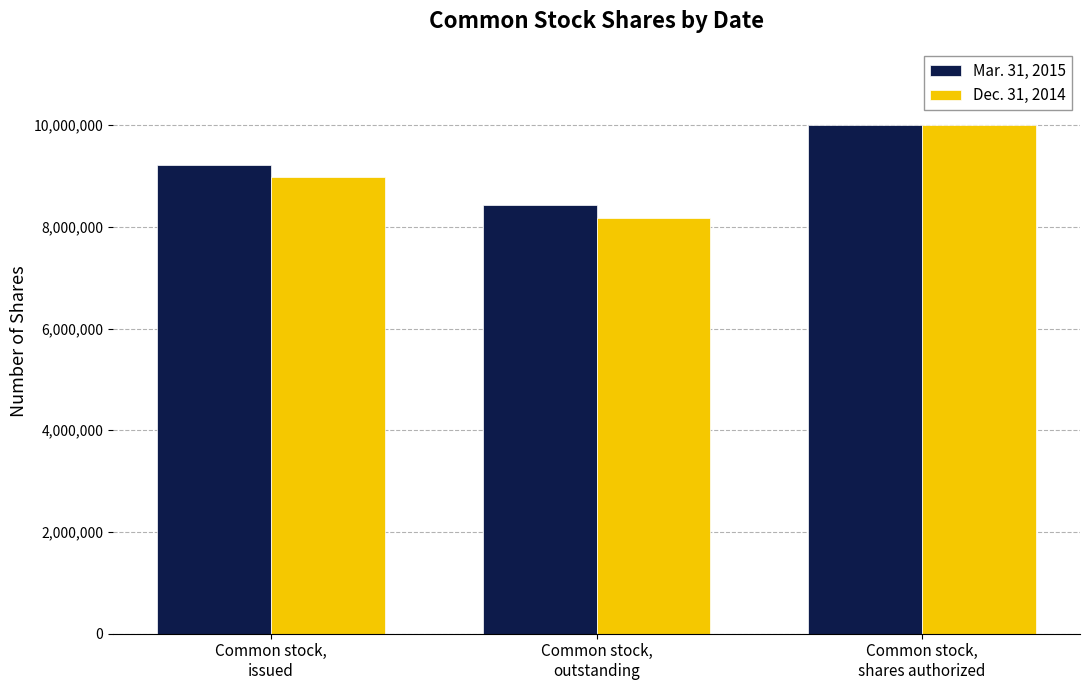

Reading left to right, transcribe all the data shown in this chart.

Mar. 31, 2015: 9225089	8425089	10000000
Dec. 31, 2014: 8975089	8175089	10000000